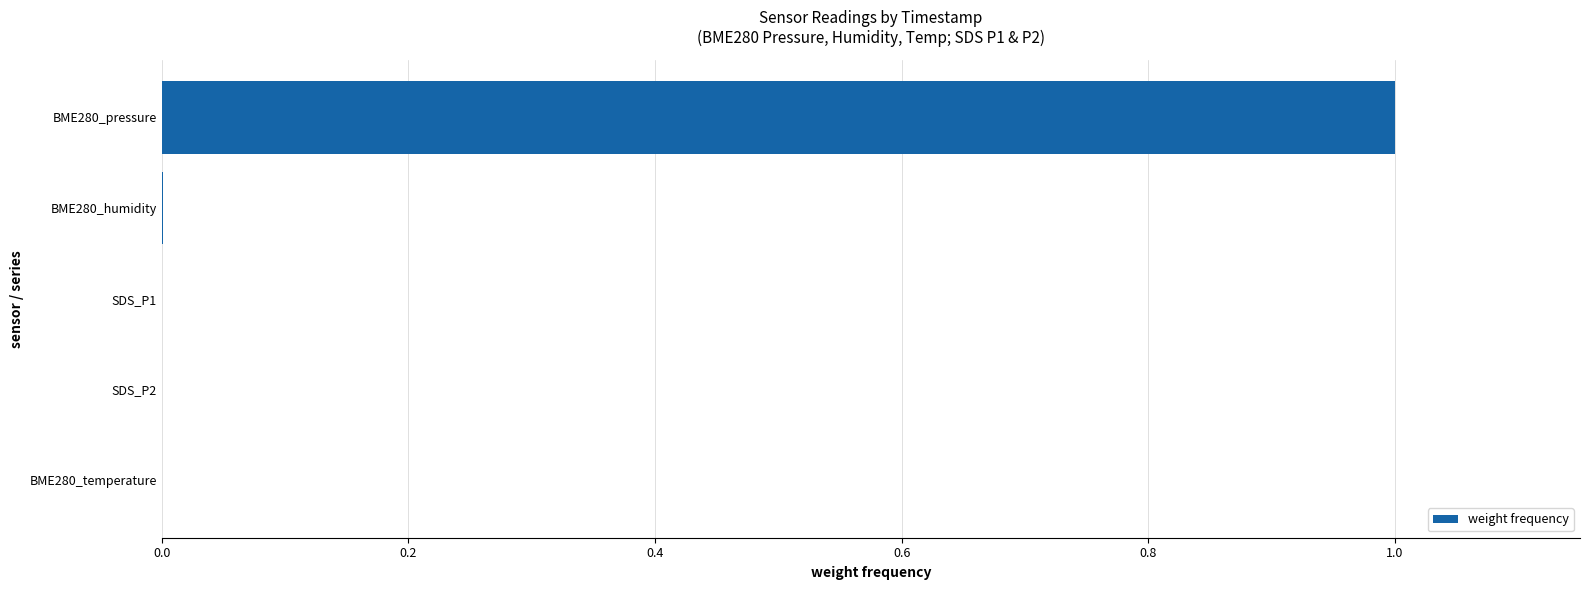

True or false: the data shows 1.0 at BME280_pressure.

True